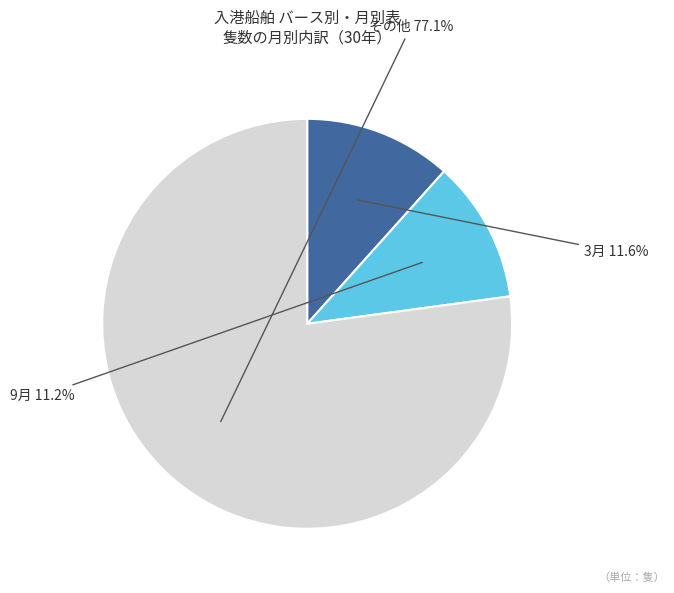

Does any single category account for the majority?

Yes